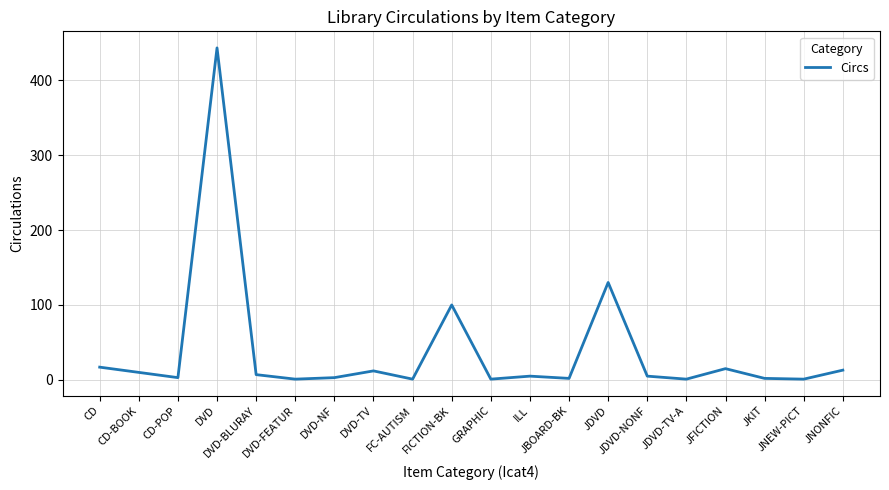

What is the maximum value shown in the chart?

443